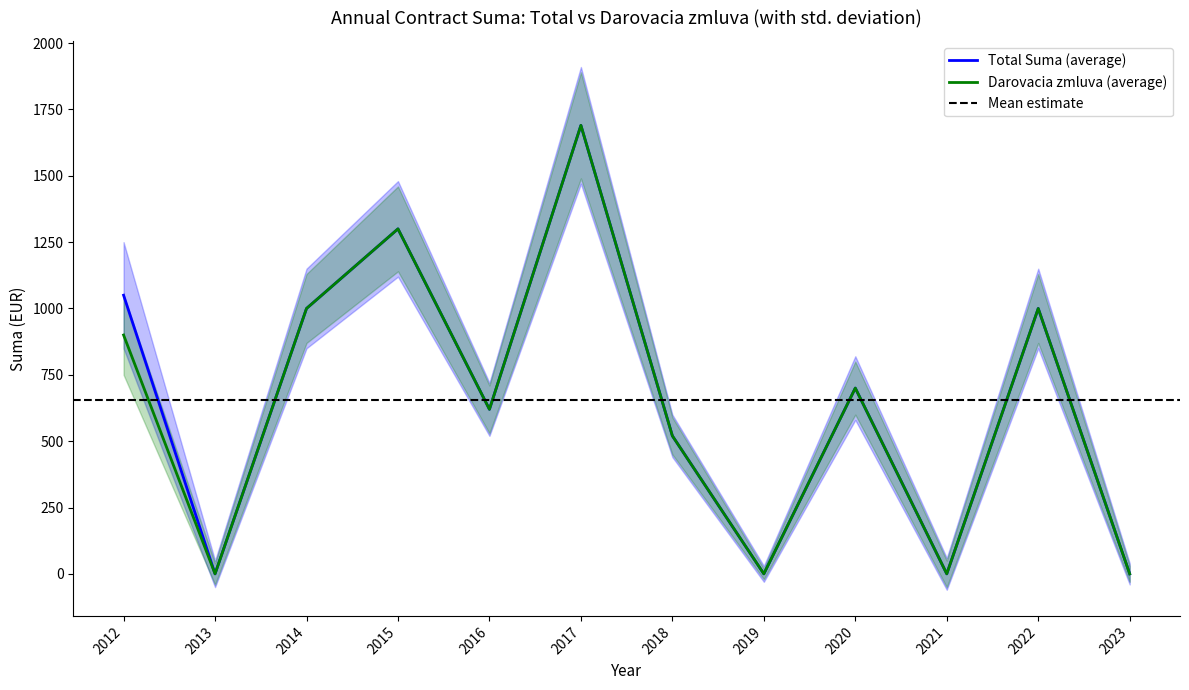

What is the value of the Darovacia zmluva point at the 1st from the left?

900